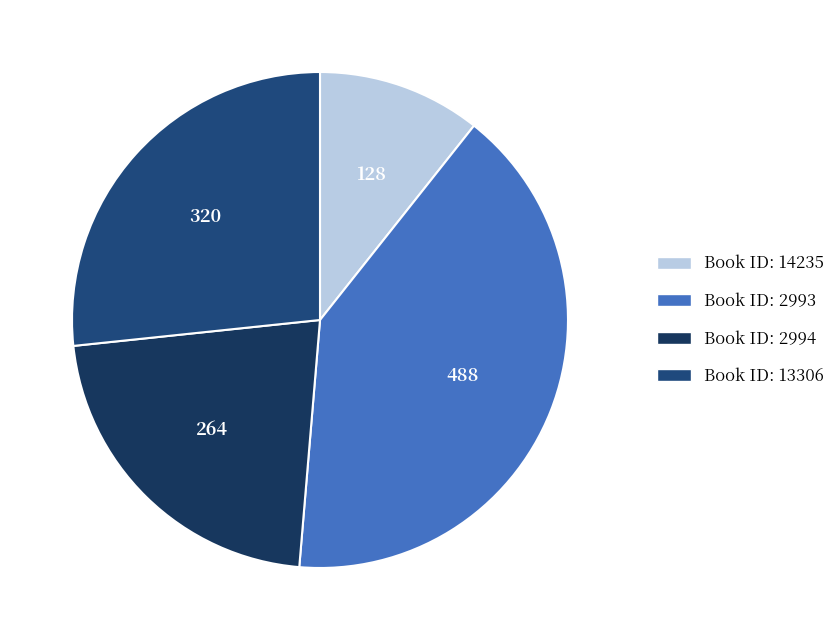

How many segments does this pie chart have?

4